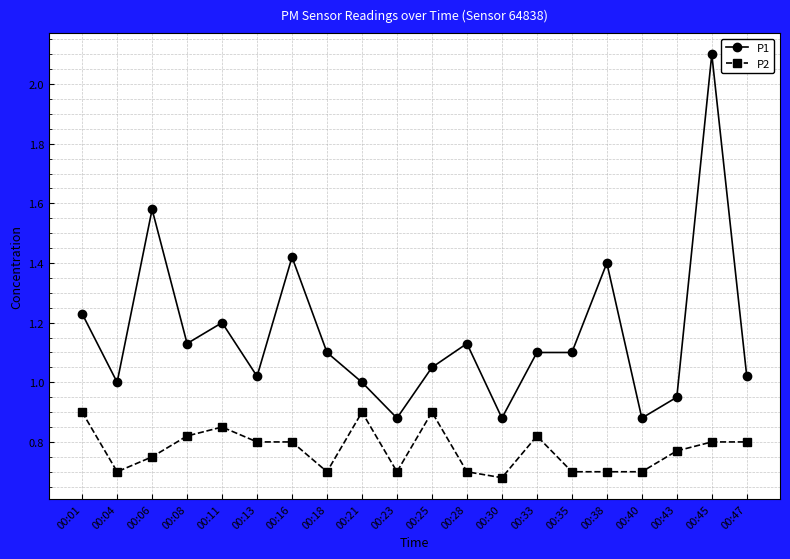

At 00:38, list the series in order from smallest to largest.

P2, P1